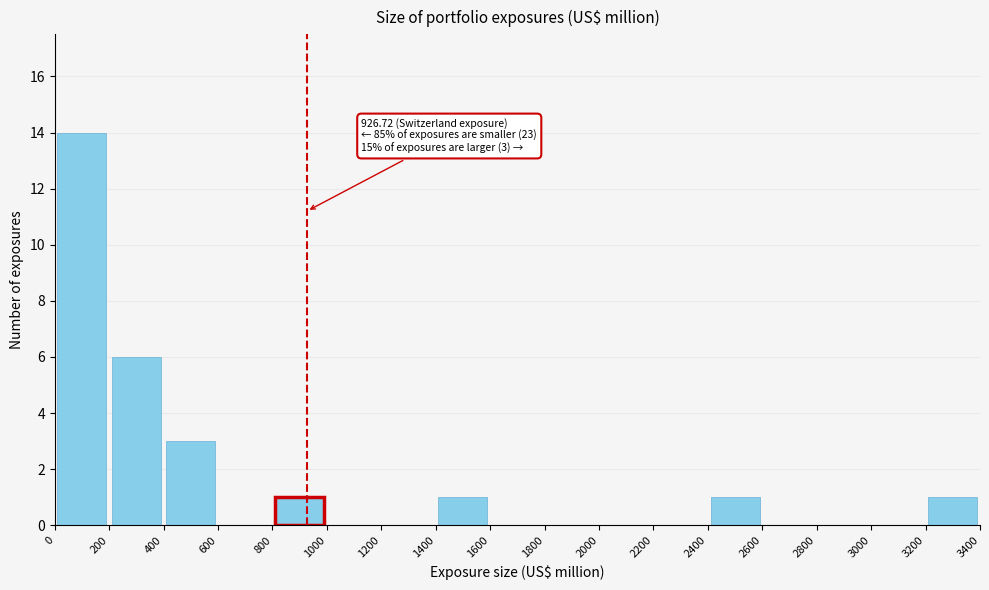

Over which range of the x-axis is the bar tallest?

0 to 200